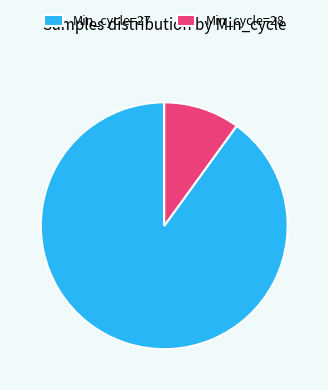

Do Min_cycle=27 and Min_cycle=28 together represent more than half of the pie?

Yes